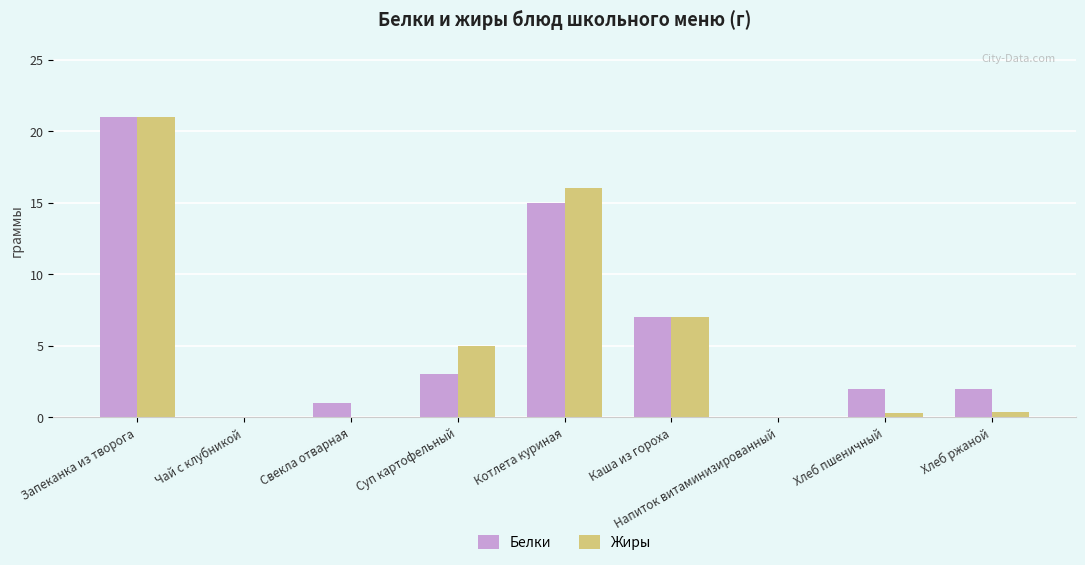

What is the sum of the Белки values at Хлеб ржаной and Суп картофельный?

5.0